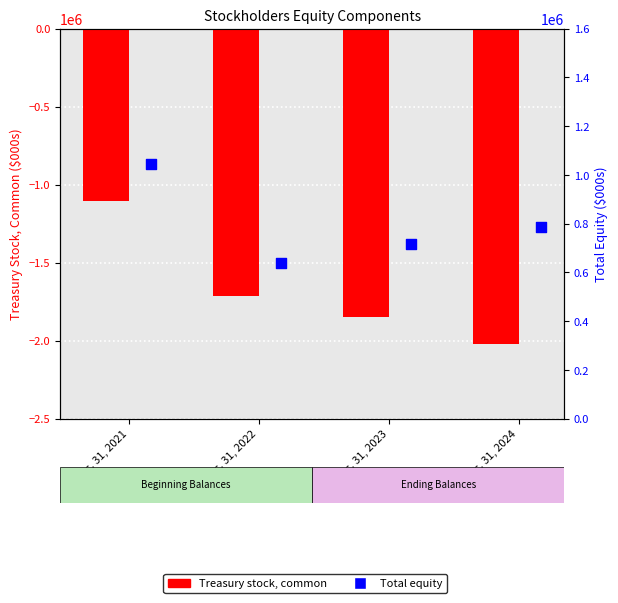

What are all the series names shown in the legend?

Treasury stock, common, Total